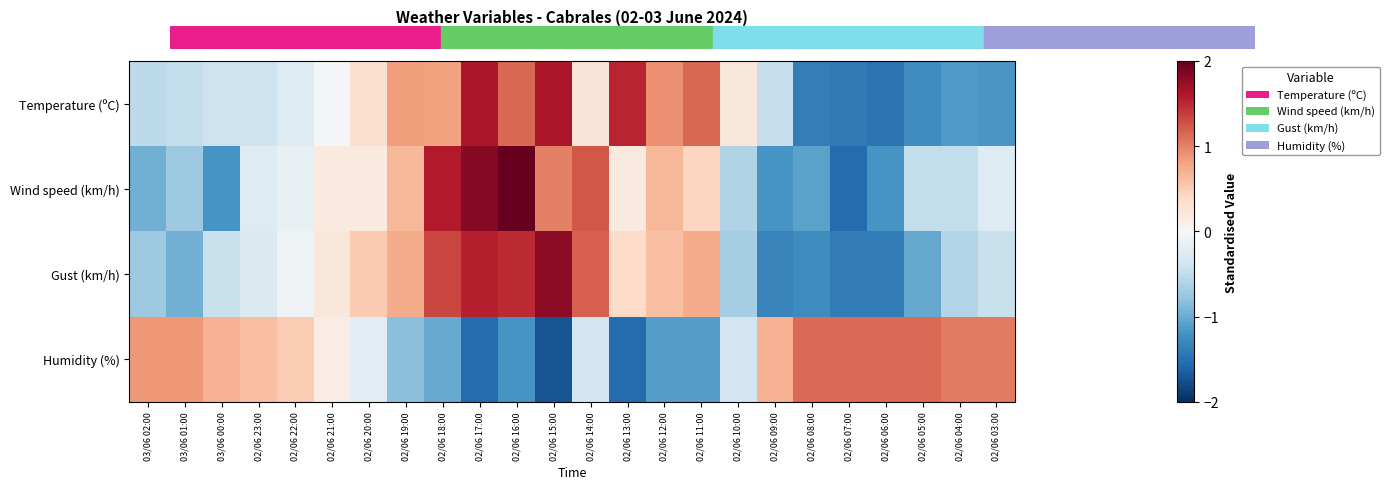

At how many categories does at least one series exceed 0?

24